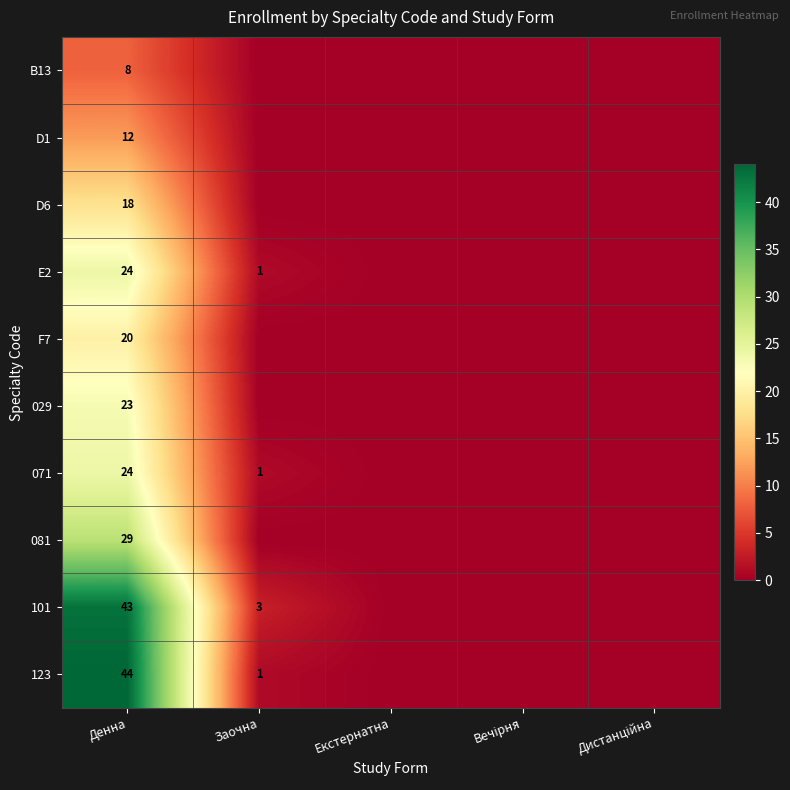

Which has a higher value, Дистанційна or Вечірня?

Дистанційна